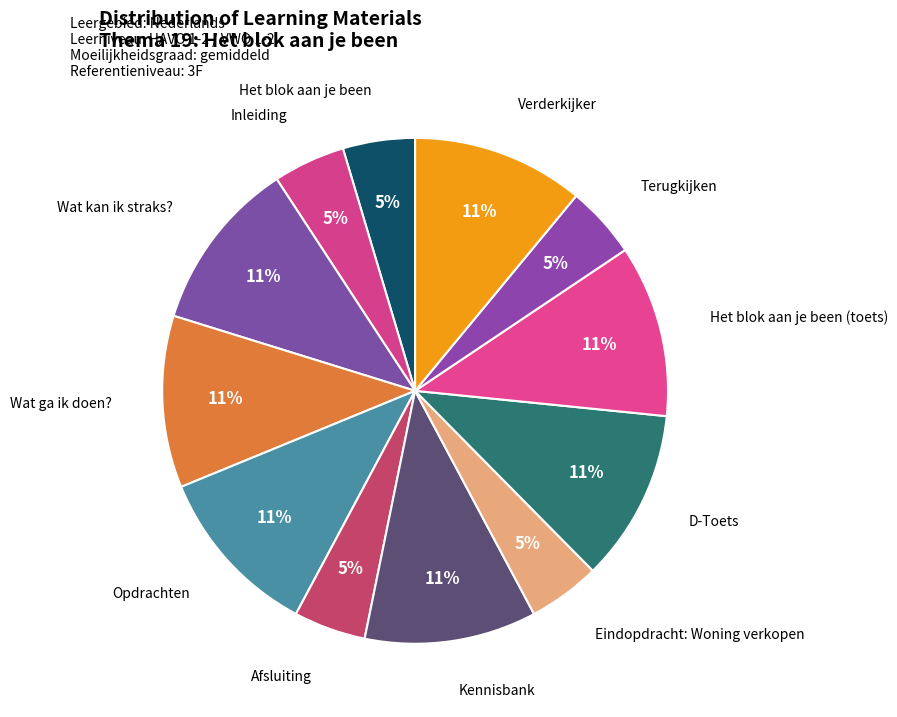

How many segments does this pie chart have?

12